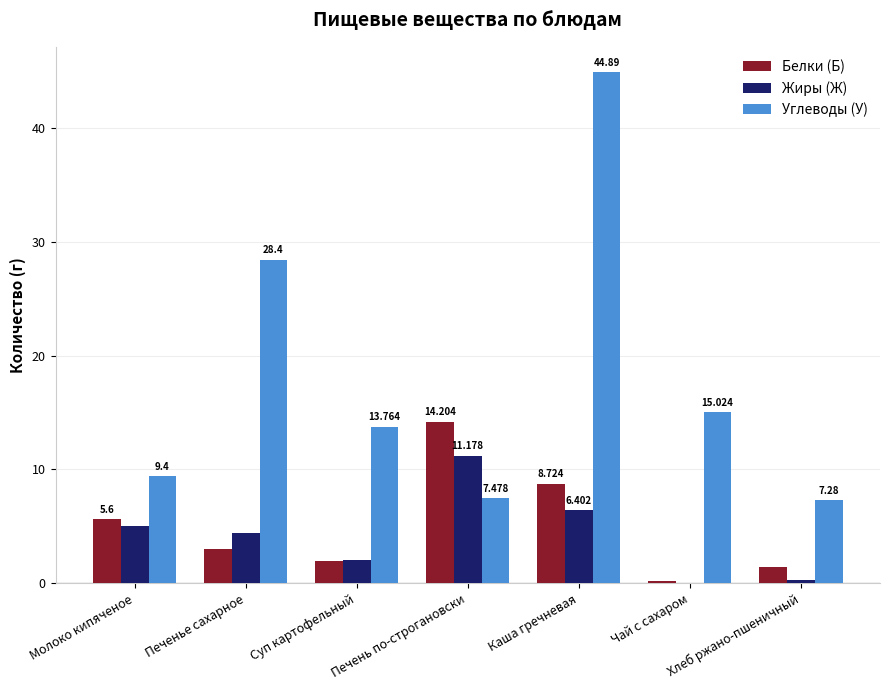

Is it true that Углеводы (У) equals 14.9 at Каша гречневая?

False